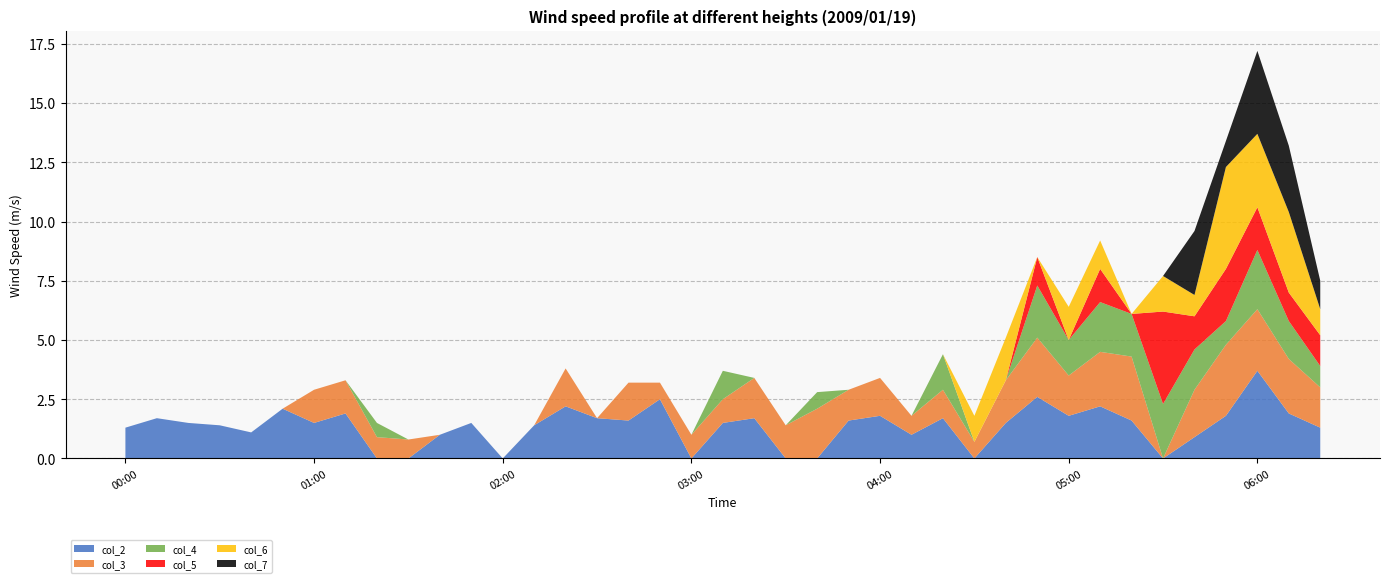

Reading left to right, transcribe all the data shown in this chart.

col_2: 1.3	1.7	1.5	1.4	1.1	2.1	1.5	1.9	0.0	0.0	1.0	1.5	0.0	1.4	2.2	1.7	1.6	2.5	0.0	1.5	1.7	0.0	0.0	1.6	1.8	1.0	1.7	0.0	1.5	2.6	1.8	2.2	1.6	0.0	0.9	1.8	3.7	1.9	1.3
col_3: 0.0	0.0	0.0	0.0	0.0	0.0	1.4	1.4	0.9	0.8	0.0	0.0	0.0	0.0	1.6	0.0	1.6	0.7	1.0	1.0	1.7	1.4	2.1	1.3	1.6	0.8	1.2	0.7	1.8	2.5	1.7	2.3	2.7	0.0	2.0	3.0	2.6	2.3	1.7
col_4: 0.0	0.0	0.0	0.0	0.0	0.0	0.0	0.0	0.6	0.0	0.0	0.0	0.0	0.0	0.0	0.0	0.0	0.0	0.0	1.2	0.0	0.0	0.7	0.0	0.0	0.0	1.5	0.0	0.0	2.2	1.5	2.1	1.8	2.3	1.7	1.0	2.5	1.6	0.9
col_5: 0.0	0.0	0.0	0.0	0.0	0.0	0.0	0.0	0.0	0.0	0.0	0.0	0.0	0.0	0.0	0.0	0.0	0.0	0.0	0.0	0.0	0.0	0.0	0.0	0.0	0.0	0.0	0.0	0.0	1.2	0.0	1.4	0.0	3.9	1.4	2.2	1.8	1.2	1.3
col_6: 0.0	0.0	0.0	0.0	0.0	0.0	0.0	0.0	0.0	0.0	0.0	0.0	0.0	0.0	0.0	0.0	0.0	0.0	0.0	0.0	0.0	0.0	0.0	0.0	0.0	0.0	0.0	1.1	1.8	0.0	1.4	1.2	0.0	1.5	0.9	4.3	3.1	3.4	1.1
col_7: 0.0	0.0	0.0	0.0	0.0	0.0	0.0	0.0	0.0	0.0	0.0	0.0	0.0	0.0	0.0	0.0	0.0	0.0	0.0	0.0	0.0	0.0	0.0	0.0	0.0	0.0	0.0	0.0	0.0	0.0	0.0	0.0	0.0	0.0	2.7	1.1	3.5	2.8	1.2